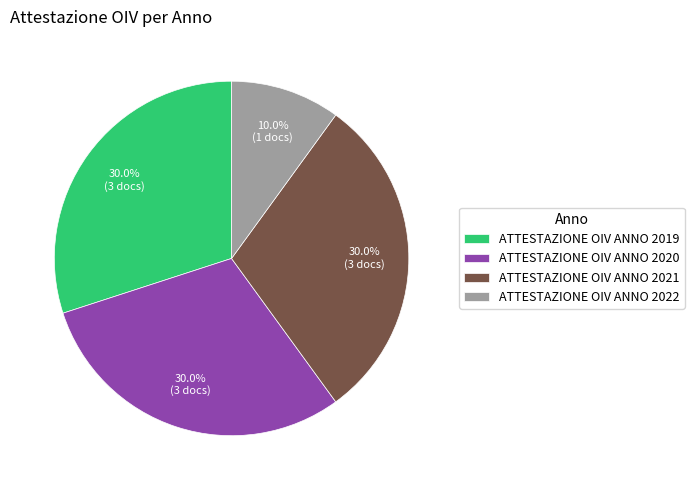

Does ATTESTAZIONE OIV ANNO 2020 account for over 50% of the chart?

No